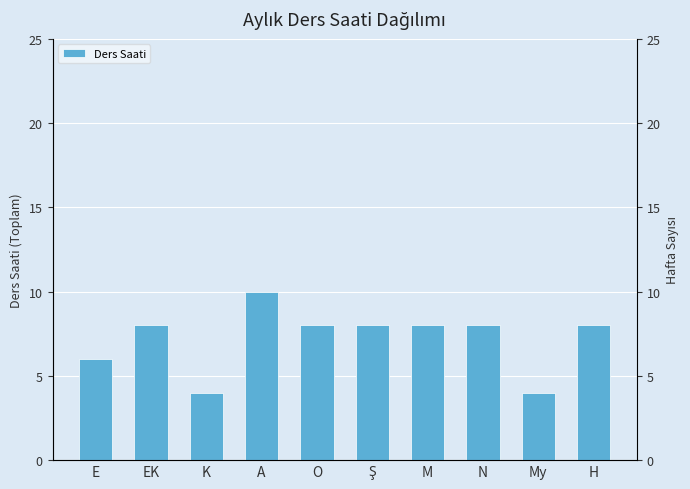

Reading left to right, extract all data points from this chart.

6	8	4	10	8	8	8	8	4	8